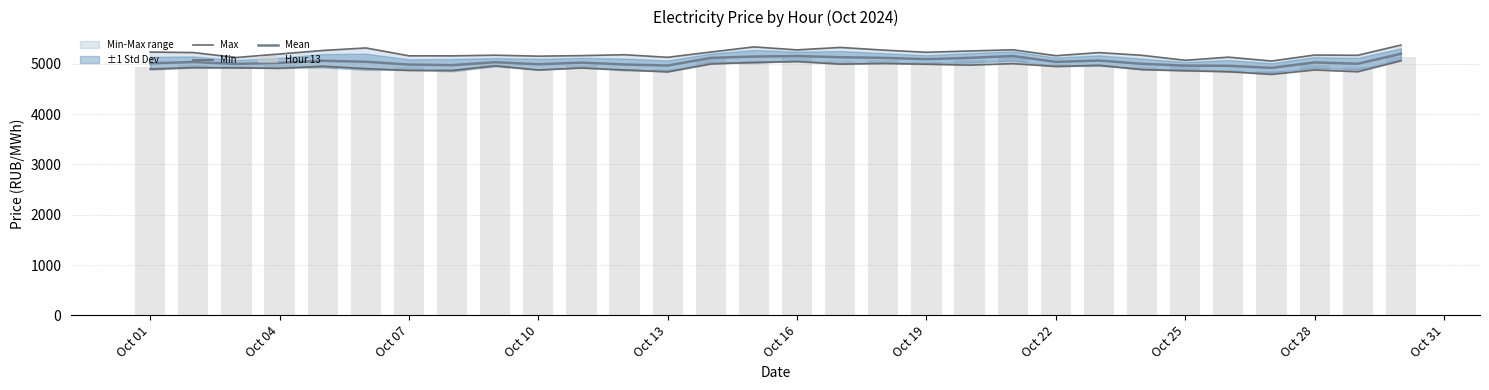

What is the highest value of the Mean series?

5201.6